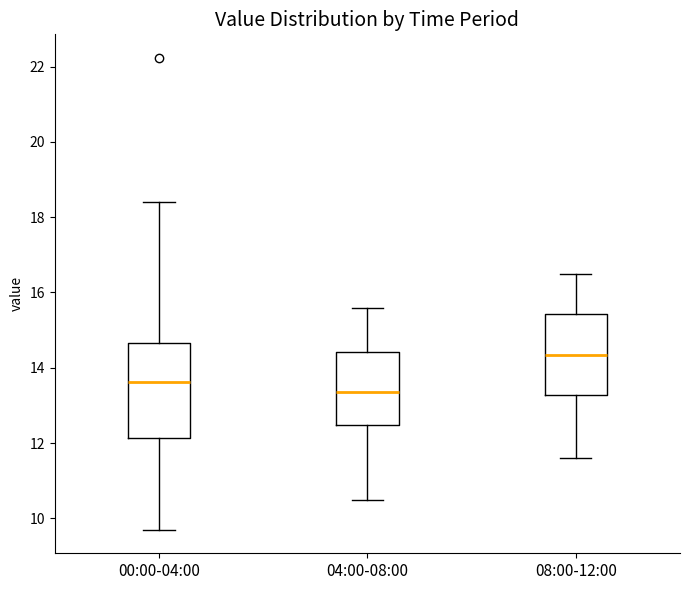

Reading left to right, read every box against the y-axis: the position of its median line, the range the box covers, and the ends of its whiskers. The values are not printed on the chart, so give them approximately, as read against the axis.

00:00-04:00: median 13.6, box 12.2 to 14.6, whiskers 9.8 to 18.4
04:00-08:00: median 13.4, box 12.4 to 14.4, whiskers 10.6 to 15.6
08:00-12:00: median 14.4, box 13.2 to 15.4, whiskers 11.6 to 16.6